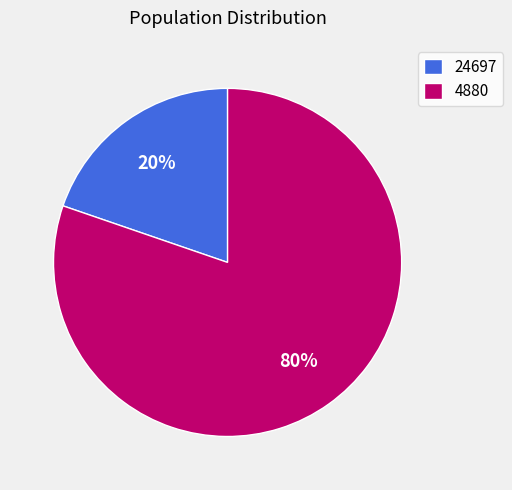

Is the sum of 24697 and 4880 greater than half?

Yes